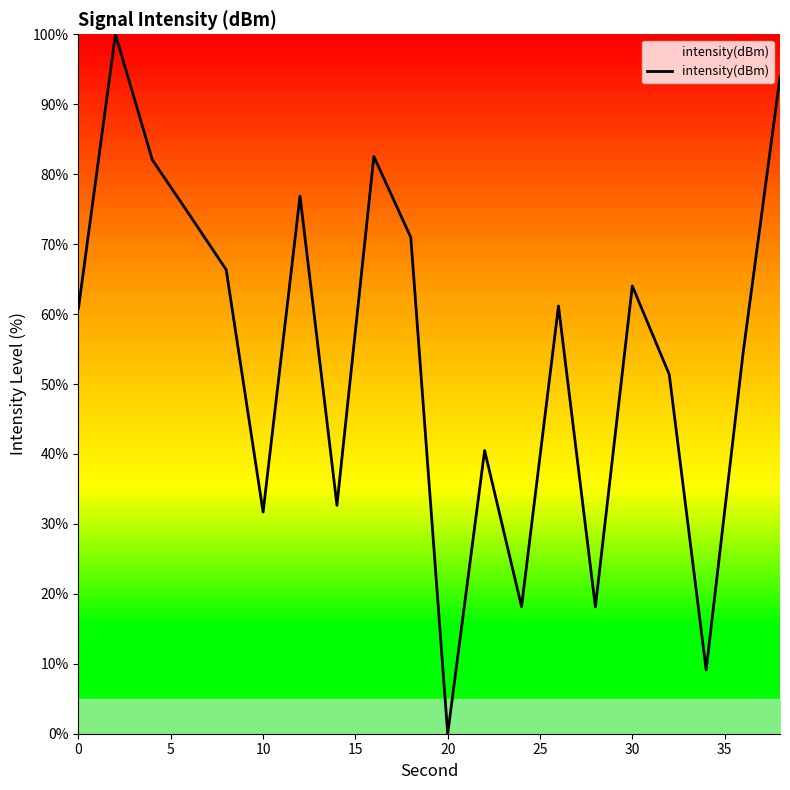

What is the difference between the maximum and minimum values?

100.0